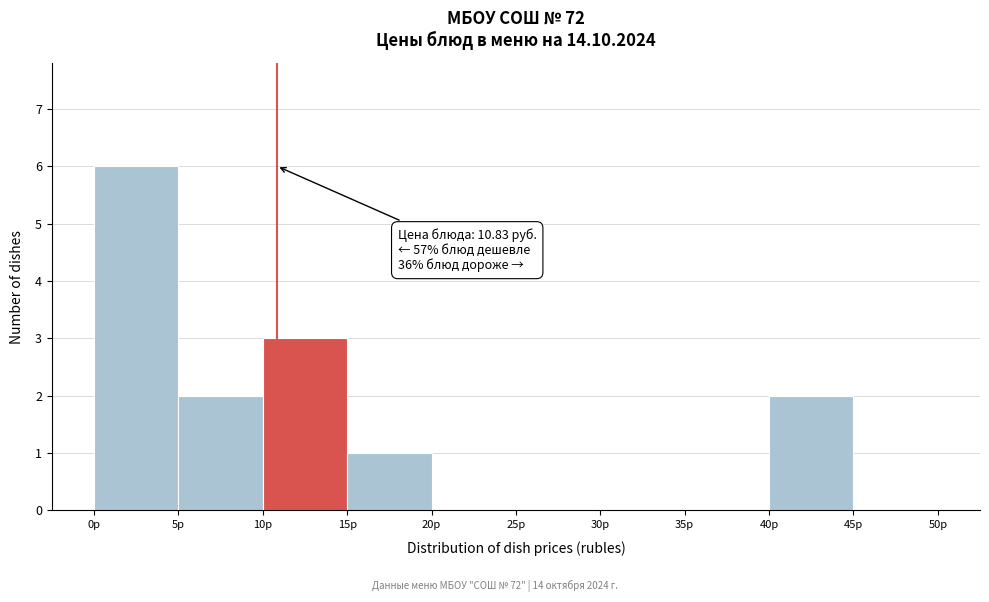

Which range on the x-axis has the tallest bar?

0 to 5